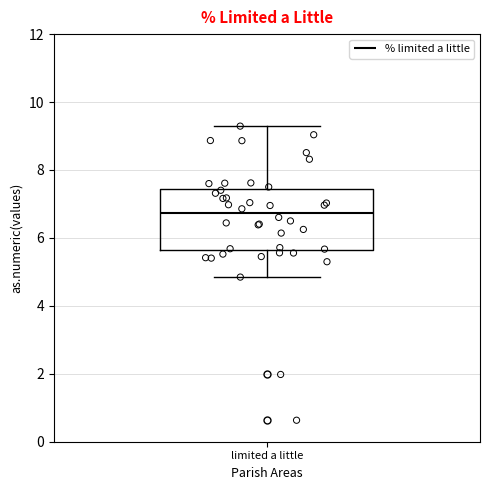

Read this box plot against the y-axis: the position of the median line, the range covered by the box, and the ends of both whiskers. The values are not printed on the chart, so give them approximately, as read against the axis.

median 6.8, box 5.6 to 7.4, whiskers 4.8 to 9.2